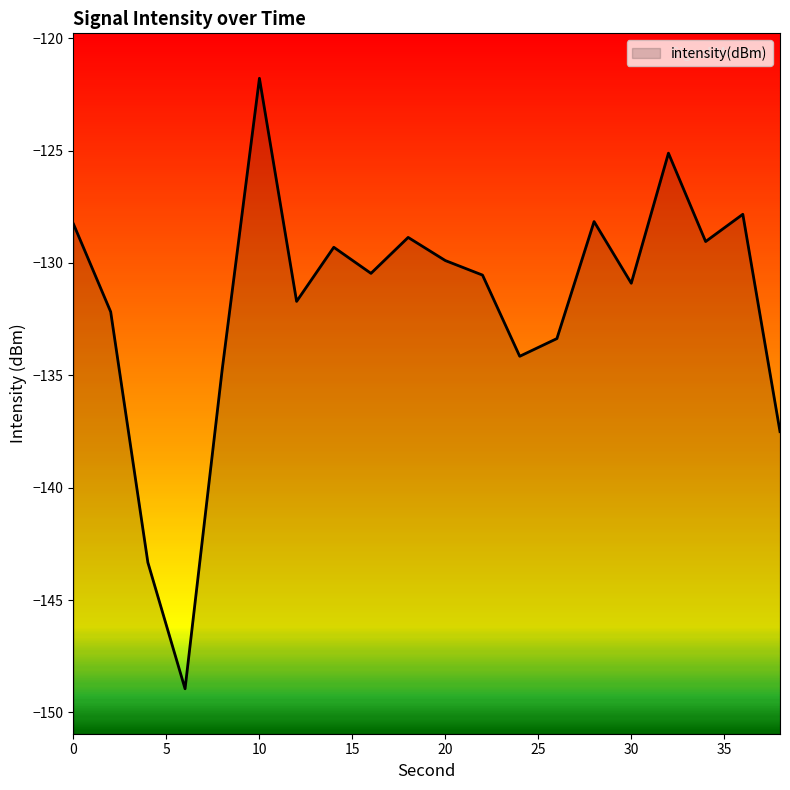

At which category does the data reach its first local peak?

10